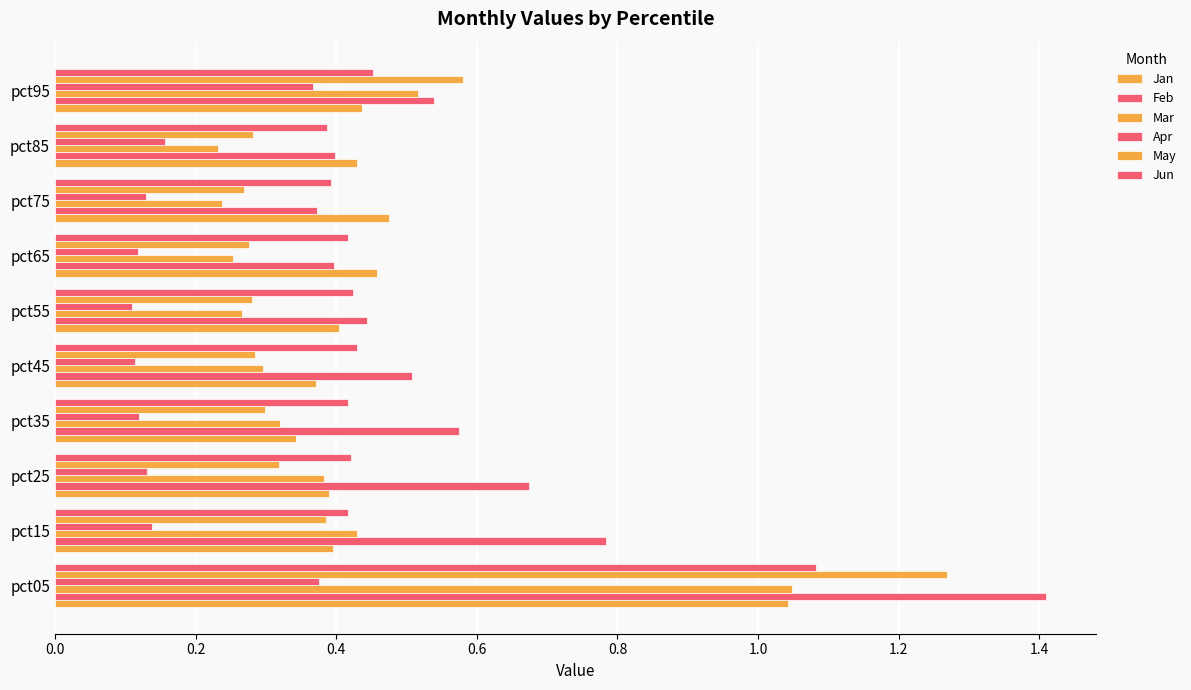

What is the sum of all Apr values?

1.8